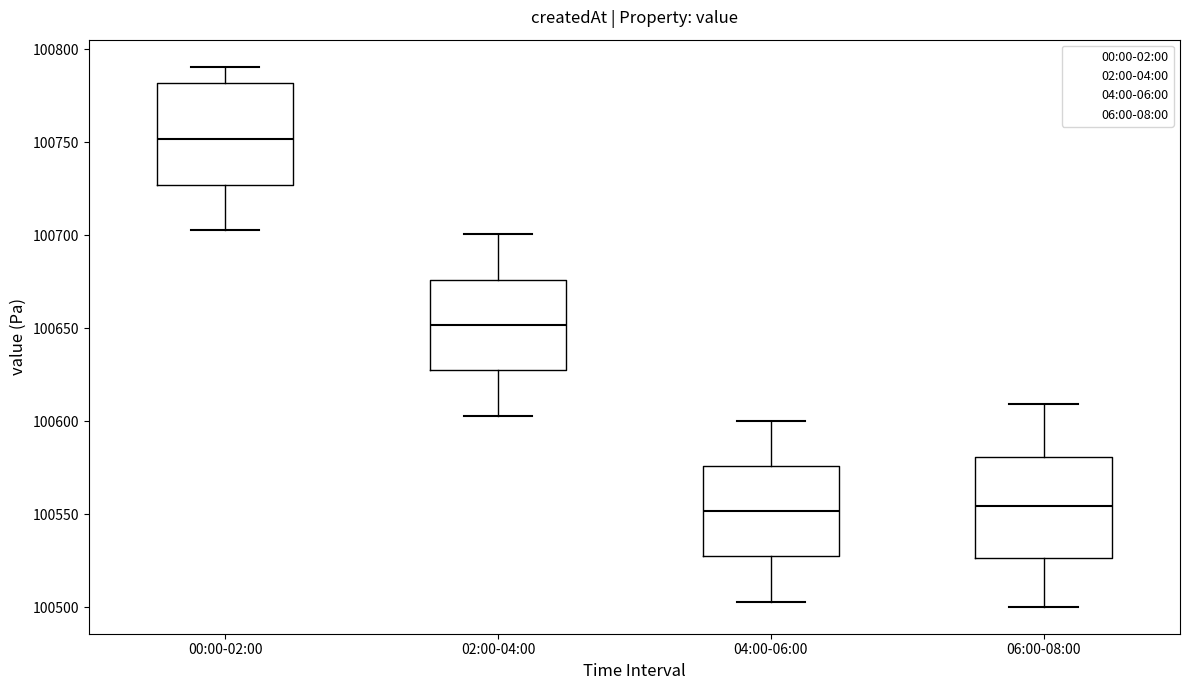

Which box has the highest median line?

00:00-02:00